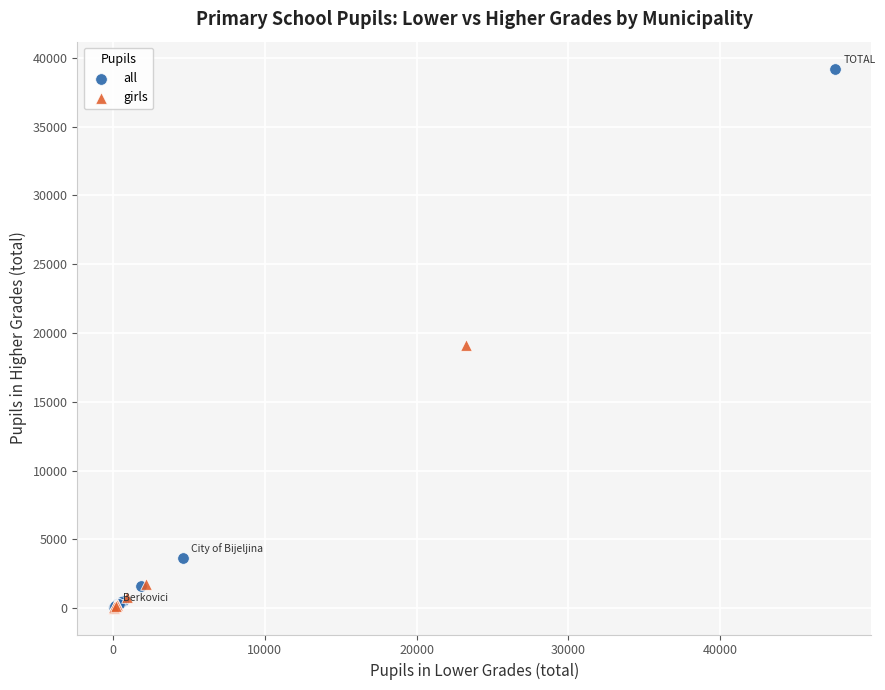

Which series contains the highest Y value?

all